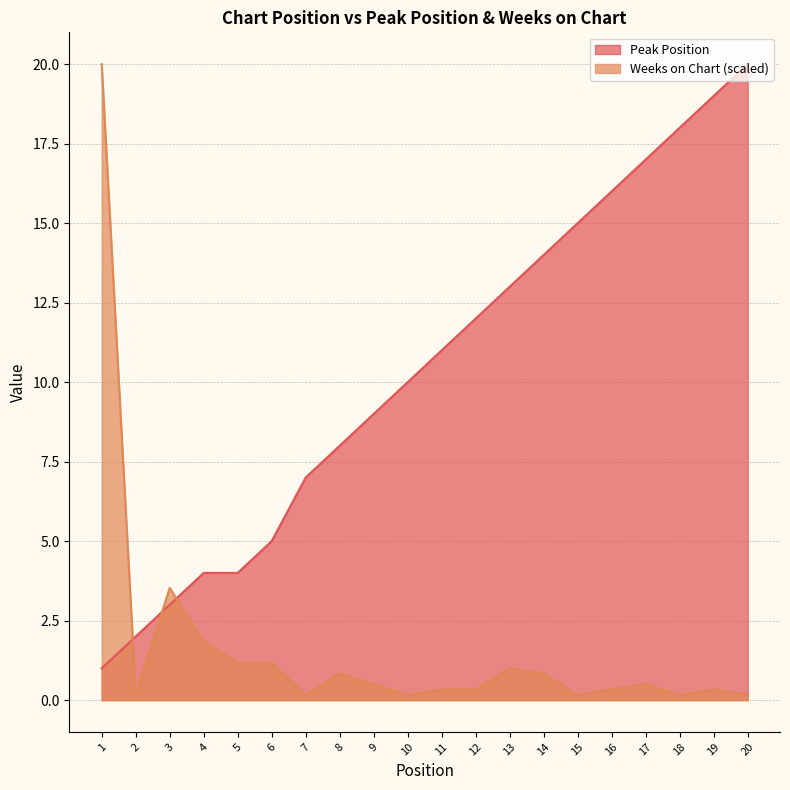

Which category has the highest value across all series?

20